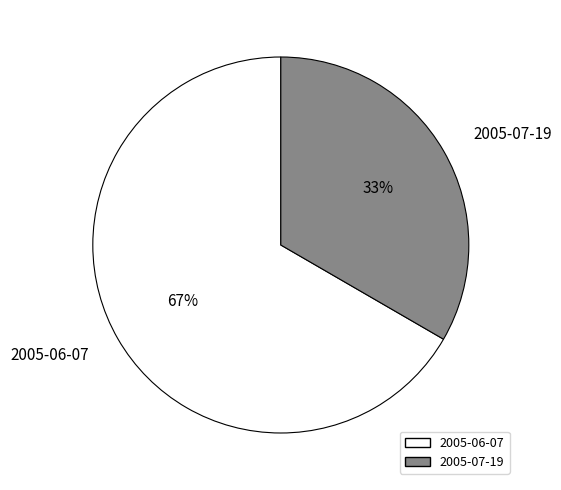

Count the number of slices in the pie.

2